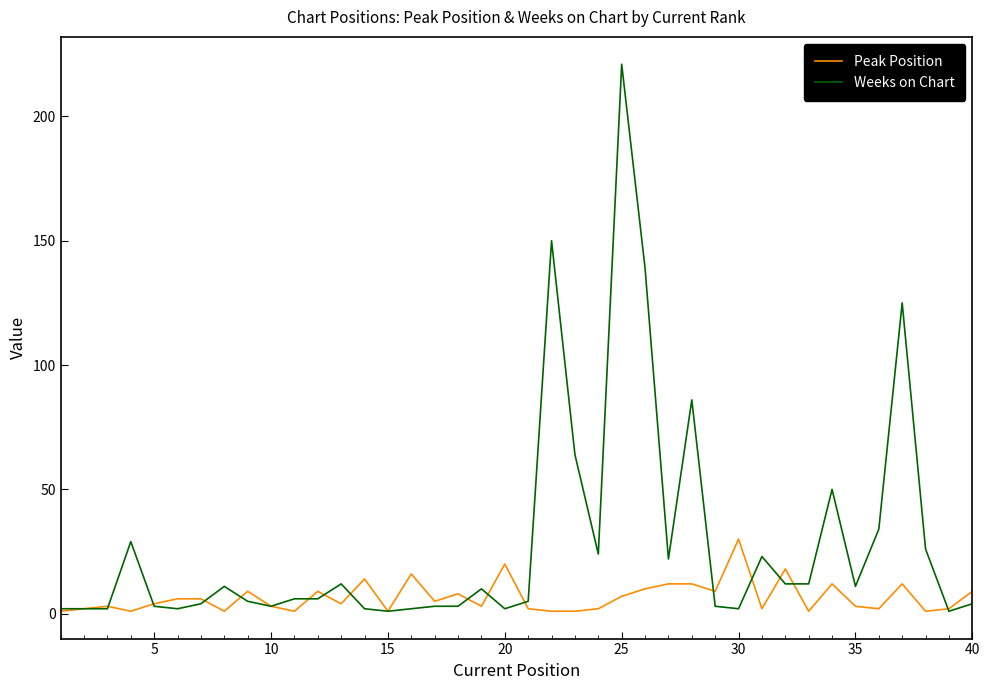

Rank the series by their average value, from lowest to highest.

Peak Position, Weeks on Chart